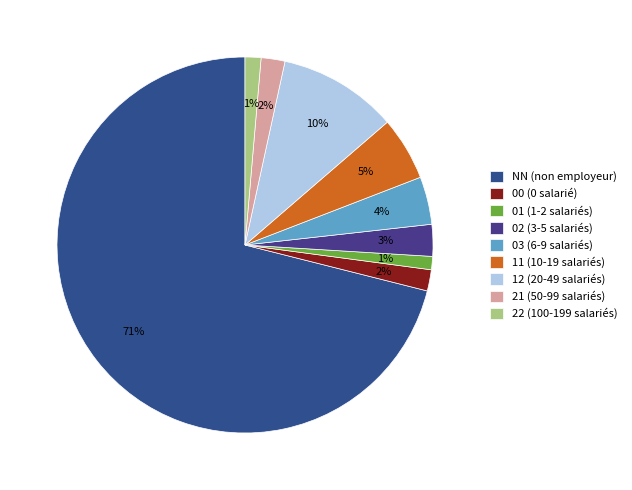

Do 22 and NN together represent more than half of the pie?

Yes